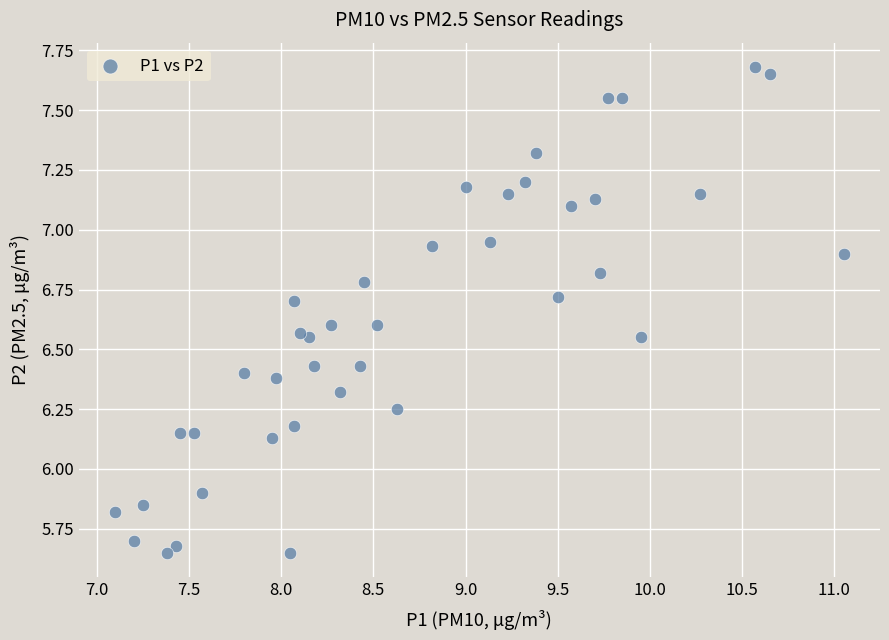

What is the range of X values (max minus min)?

4.0